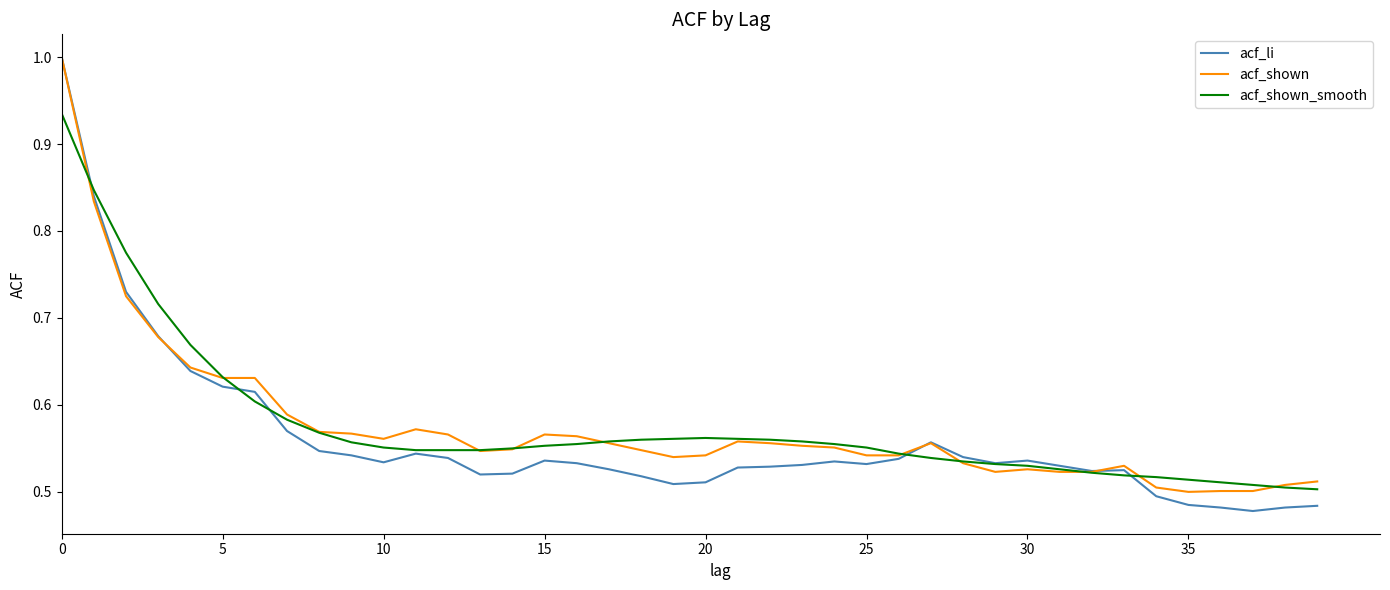

Which series has the largest range (max minus min)?

acf_li